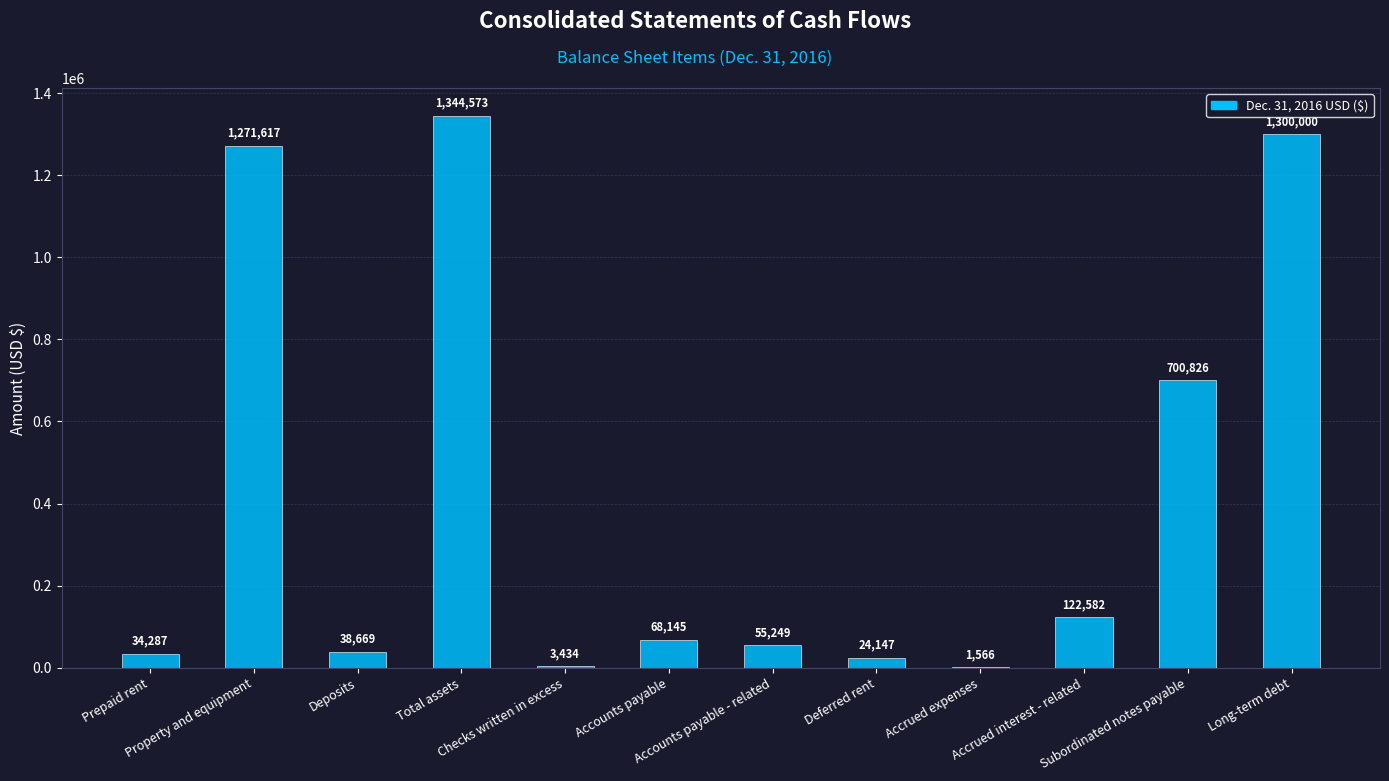

What is the sum of all values?

4965095